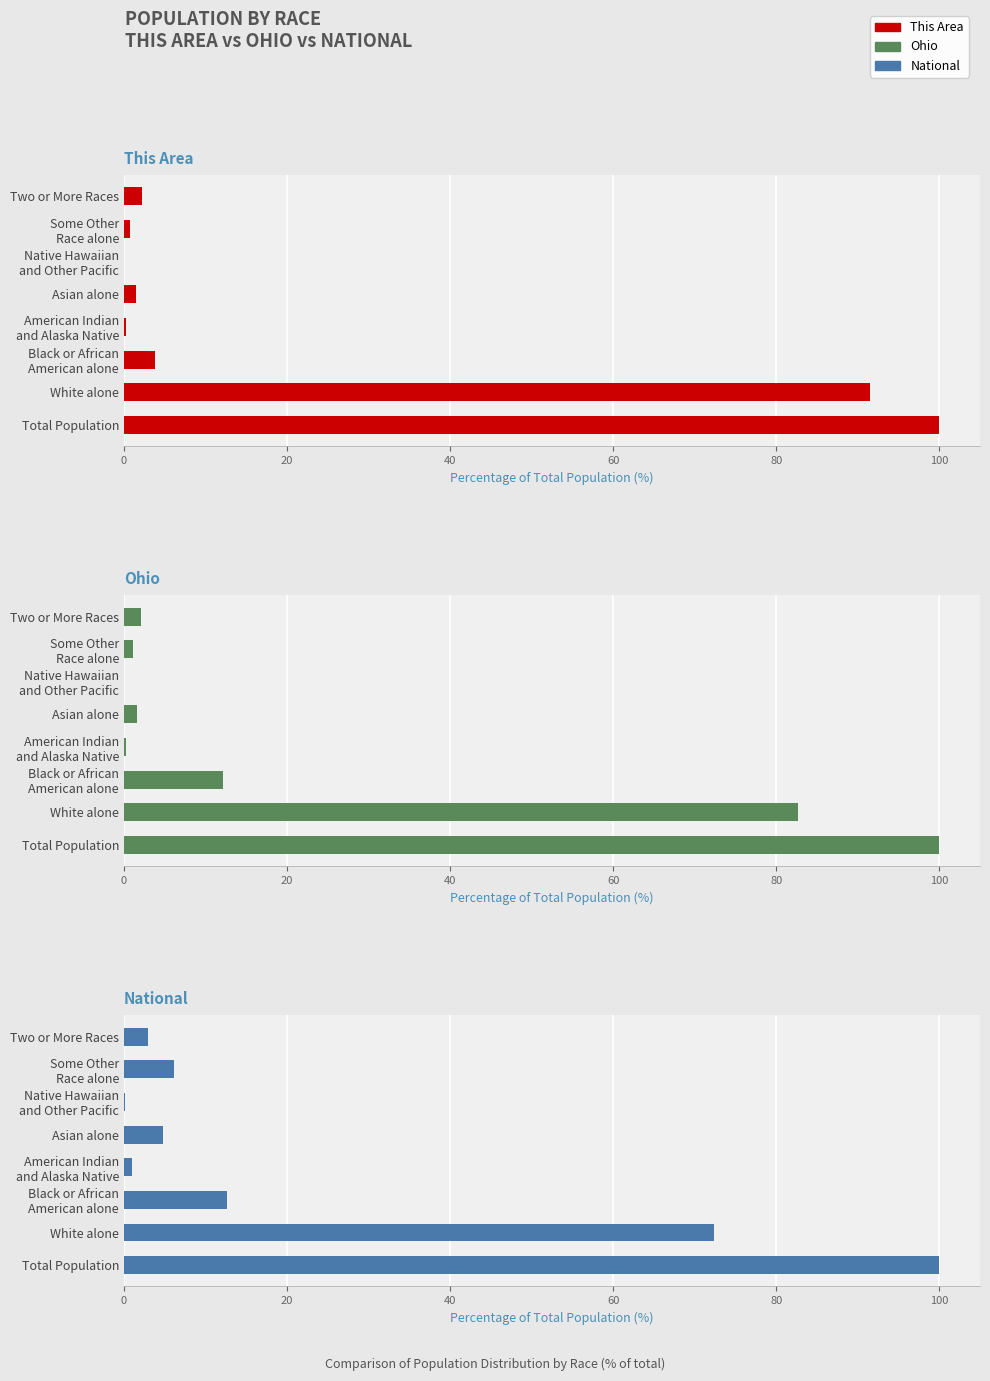

What is the difference between the second highest and second lowest values in the This Area series?

91.3